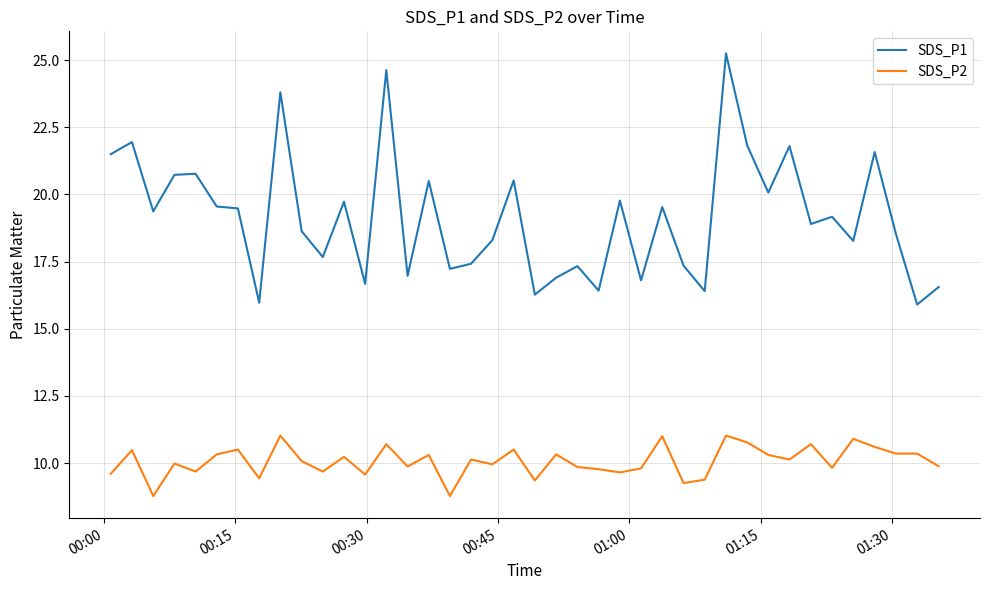

Which series has the widest spread of values?

SDS_P1